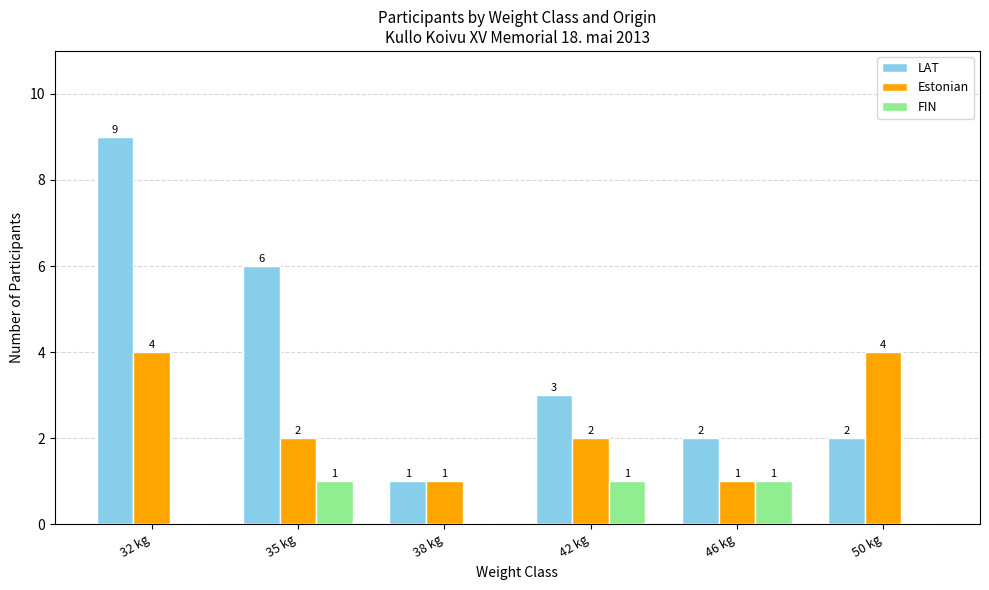

Which series changed the most between 32 kg and 42 kg?

LAT